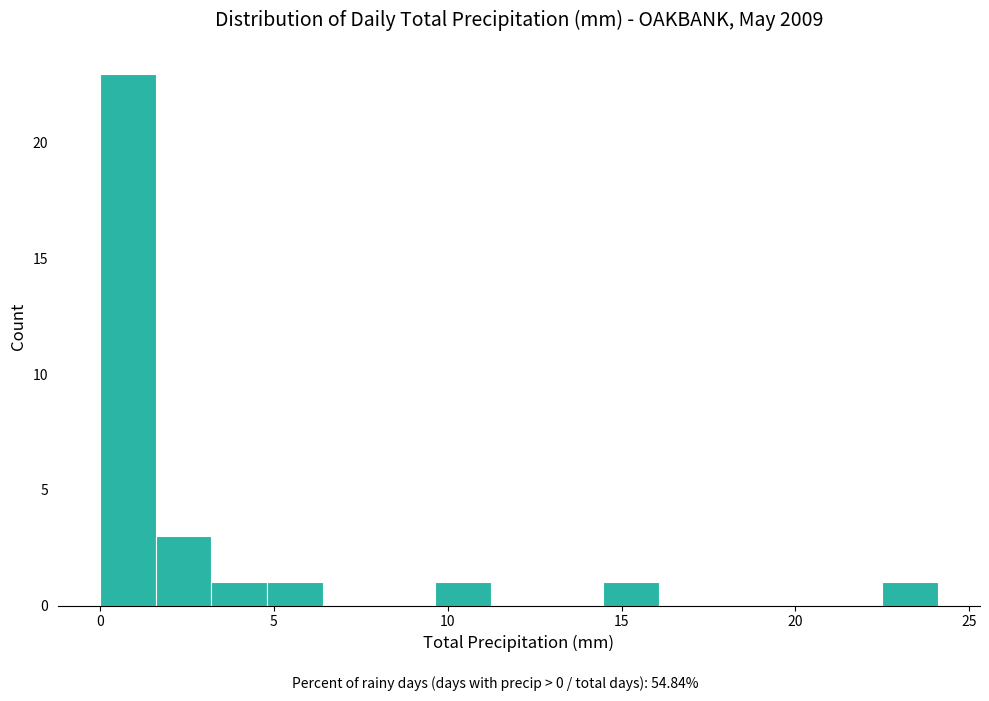

Read against the x-axis, roughly where is the centre of the tallest bar?

1.0